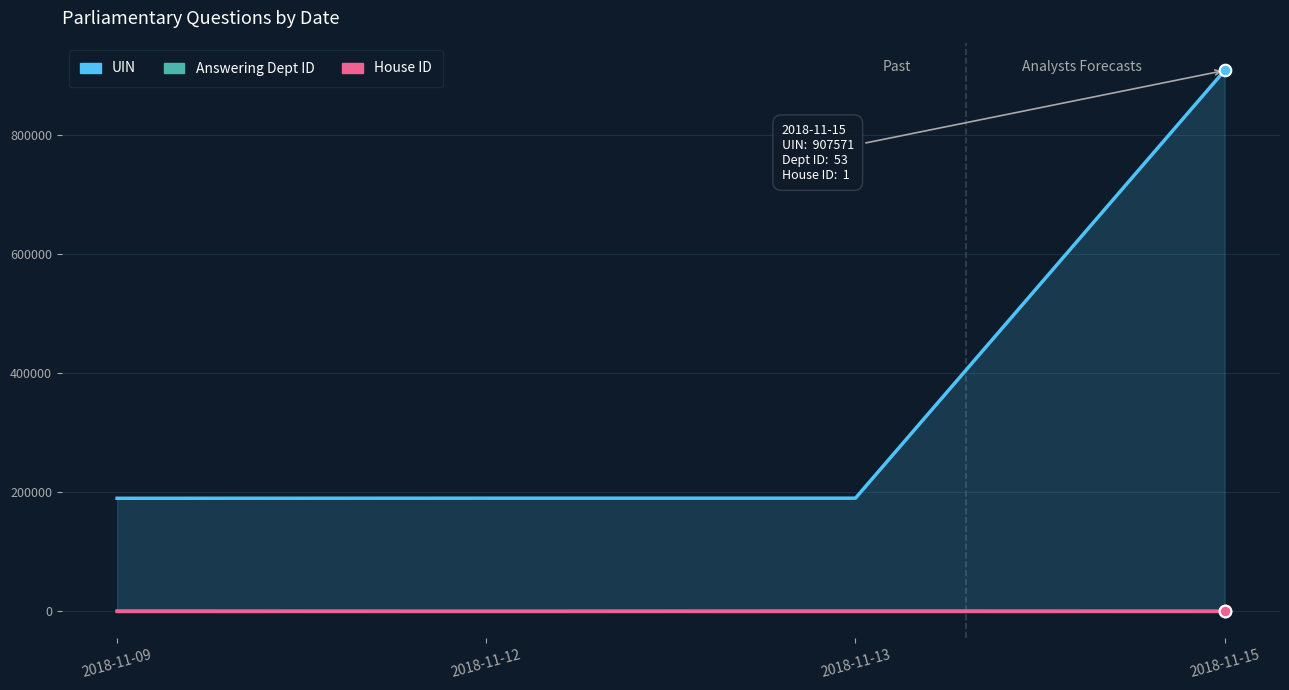

Which series contains the lowest Y value?

House ID